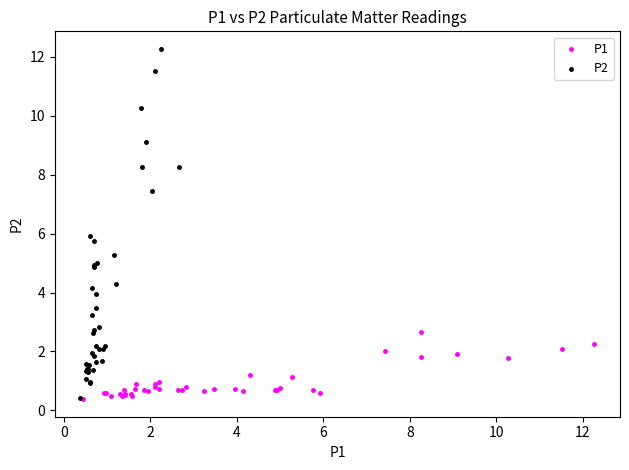

Which series has the largest Y range (max minus min)?

P2